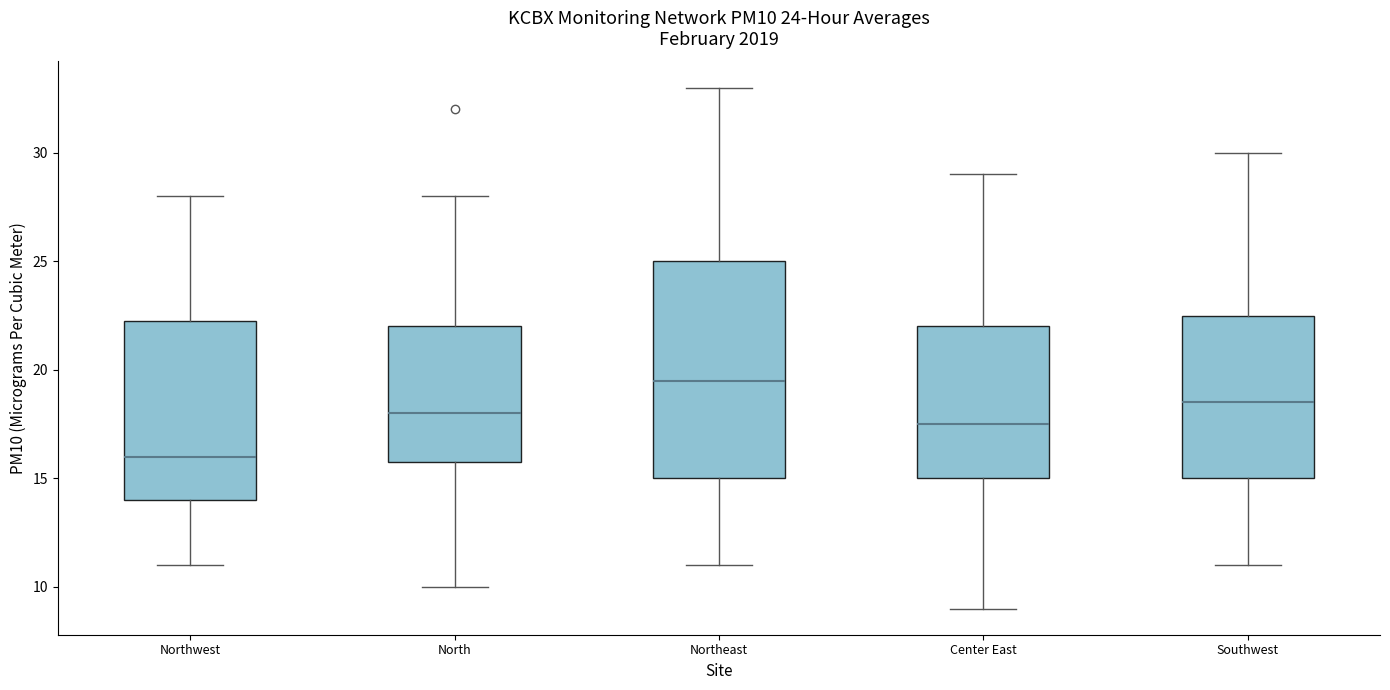

Which box's median line is the highest?

Northeast